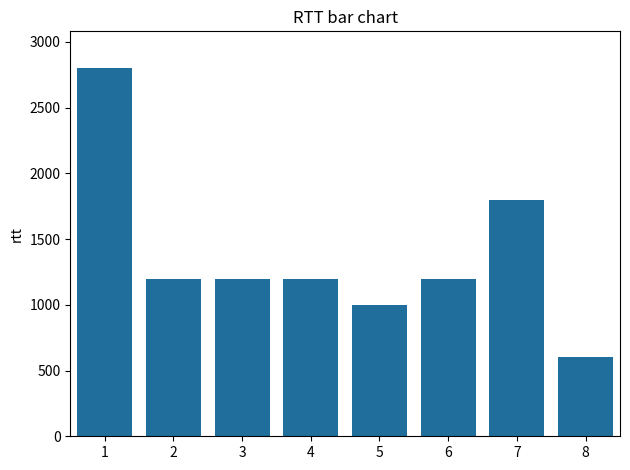

What is the greatest value displayed?

2800